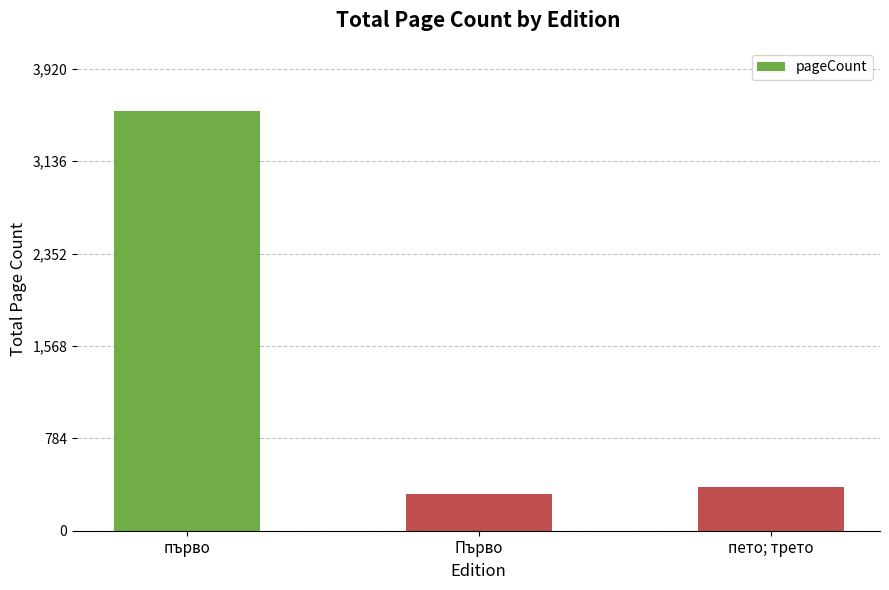

What is the difference between the maximum and minimum values?

3256